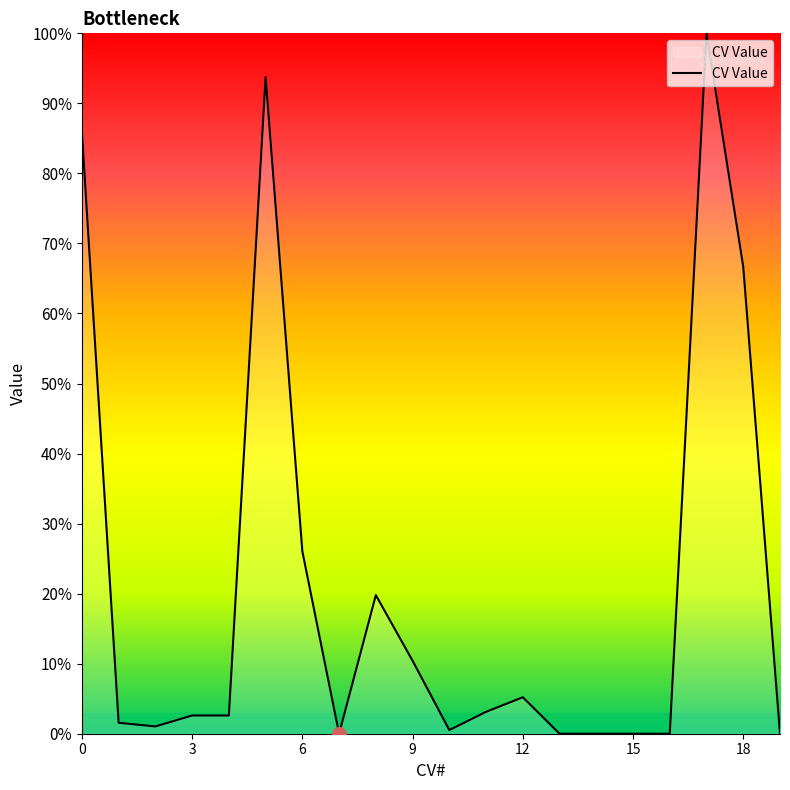

What is the difference between the maximum and minimum values?

100.0